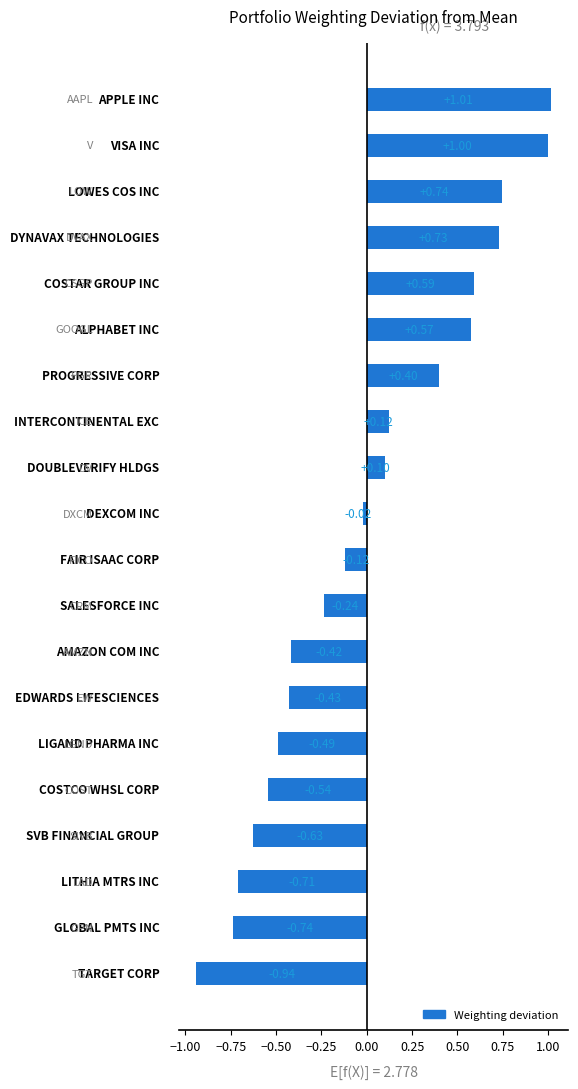

What is the difference between the second highest and second lowest values?

1.7